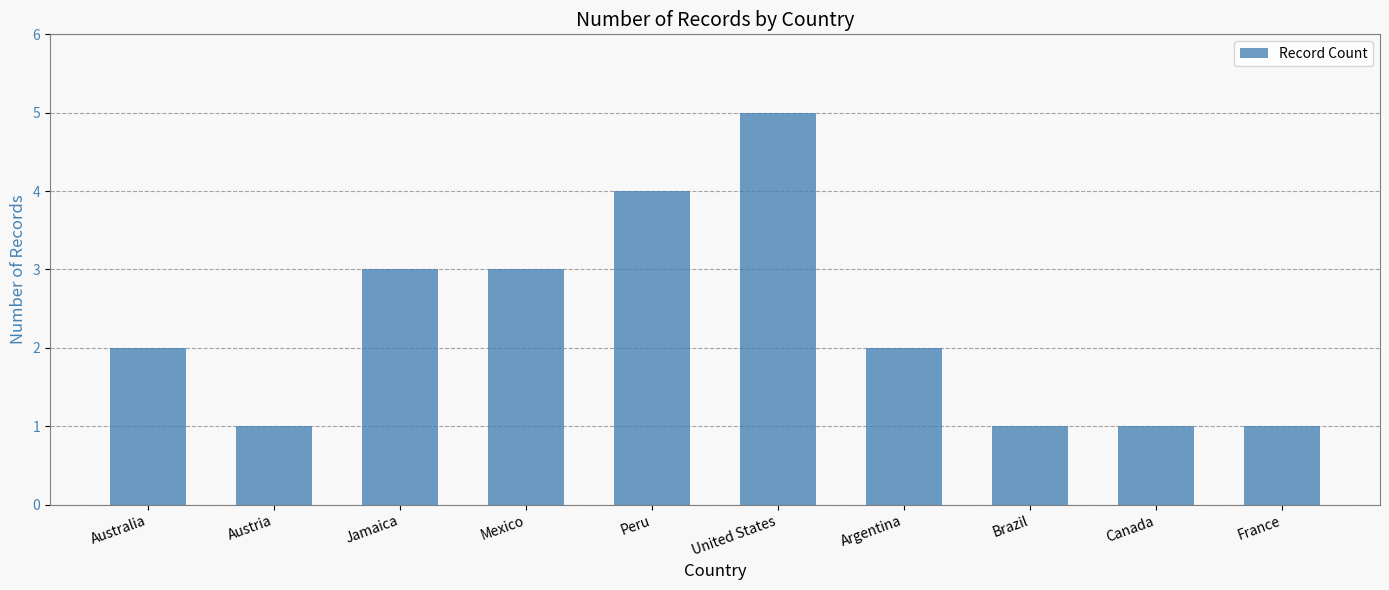

Reading left to right, list all the values displayed in this chart.

Australia=2	Austria=1	Jamaica=3	Mexico=3	Peru=4	United States=5	Argentina=2	Brazil=1	Canada=1	France=1